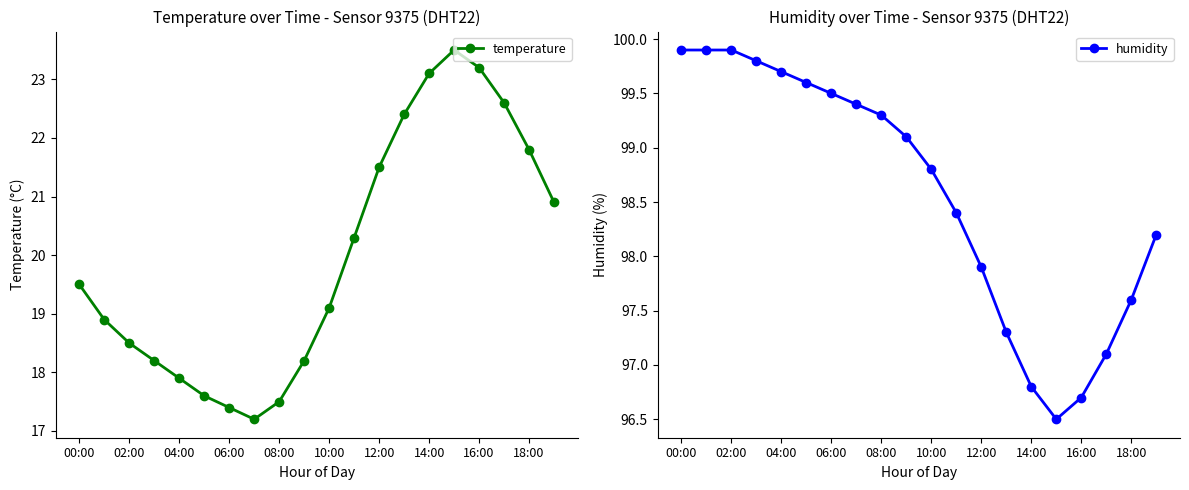

Does the chart have visible grid lines?

No